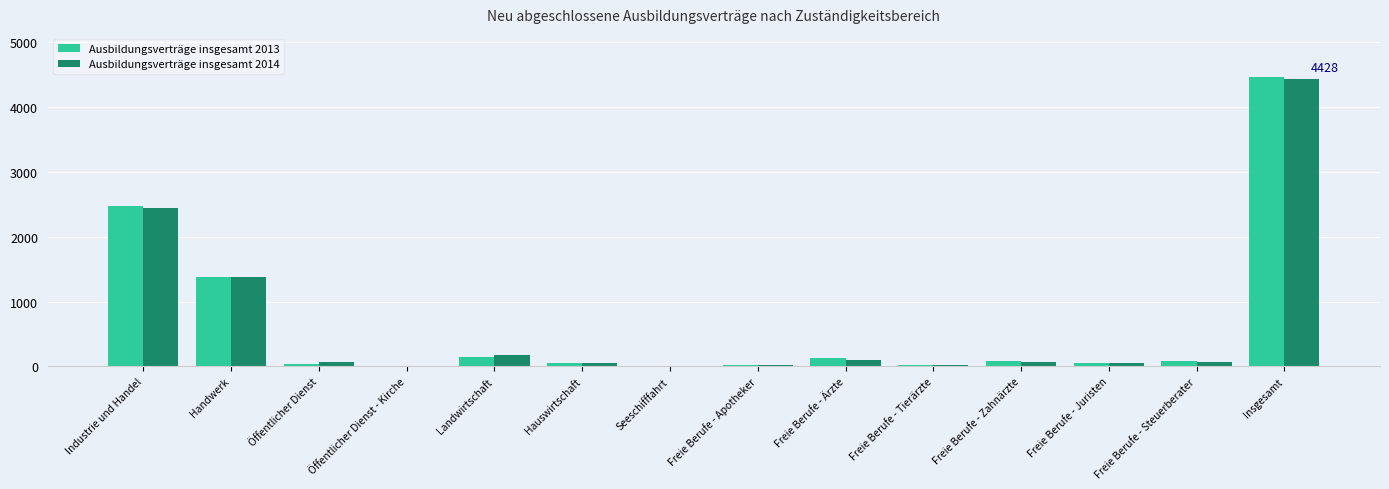

What is the spread (max minus min) of values at Landwirtschaft?

30